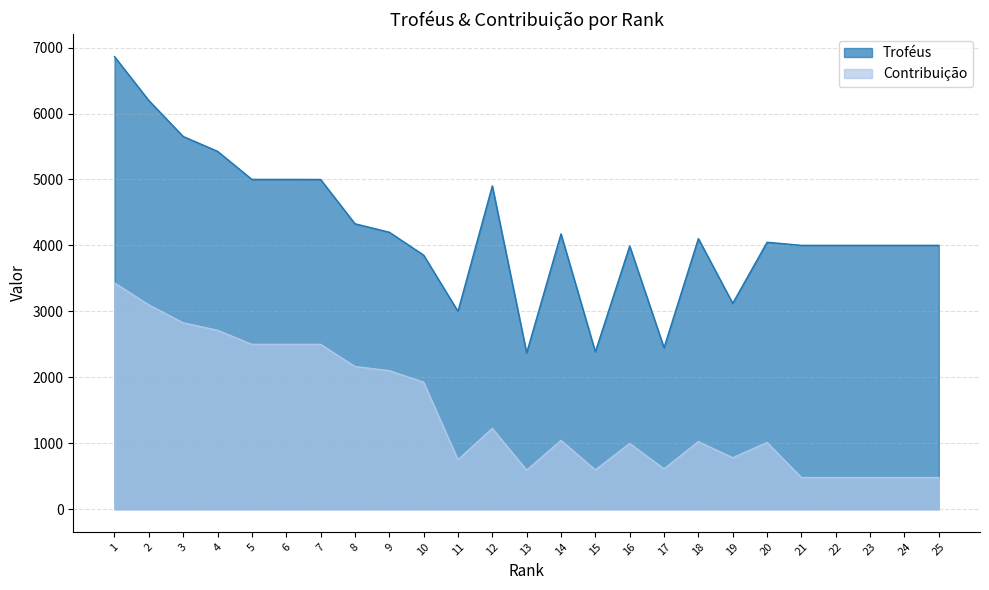

The Contribuição series shows 1043 at 14. True or false?

True